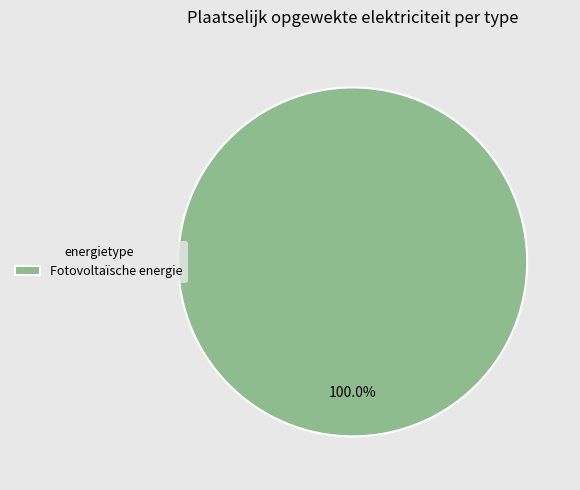

Does any single category account for the majority?

Yes